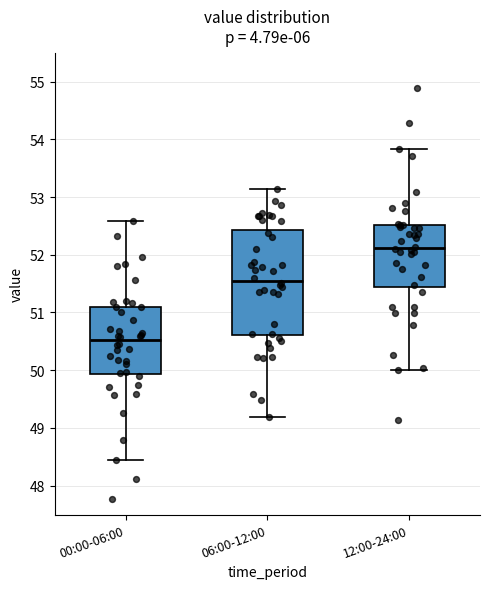

Reading left to right, read every box against the y-axis: the position of its median line, the range the box covers, and the ends of its whiskers. The values are not printed on the chart, so give them approximately, as read against the axis.

00:00-06:00: median 50.5, box 49.9 to 51.1, whiskers 48.4 to 52.6
06:00-12:00: median 51.6, box 50.6 to 52.4, whiskers 49.2 to 53.1
12:00-24:00: median 52.1, box 51.4 to 52.5, whiskers 50.0 to 53.8